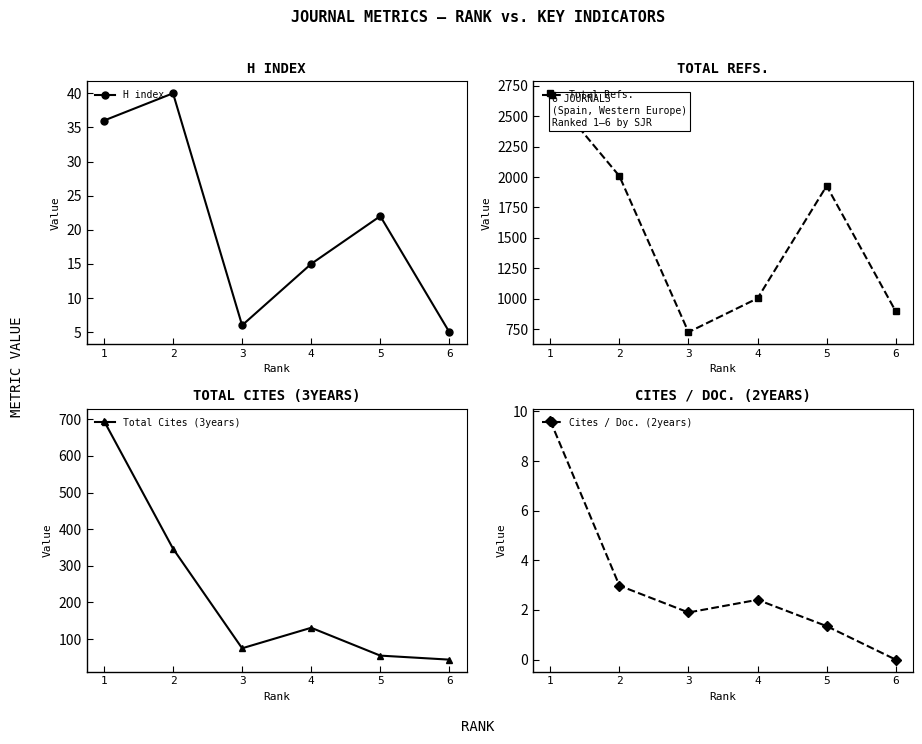

True or false: Total Cites (3years) and Total Refs. intersect in this chart.

False